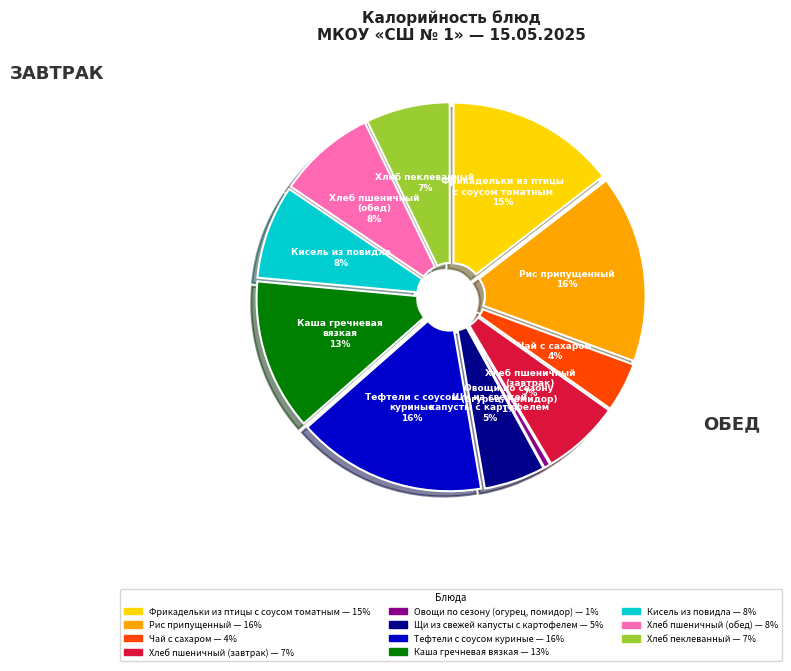

Which slice is the largest?

Тефтели с соусом
куриные